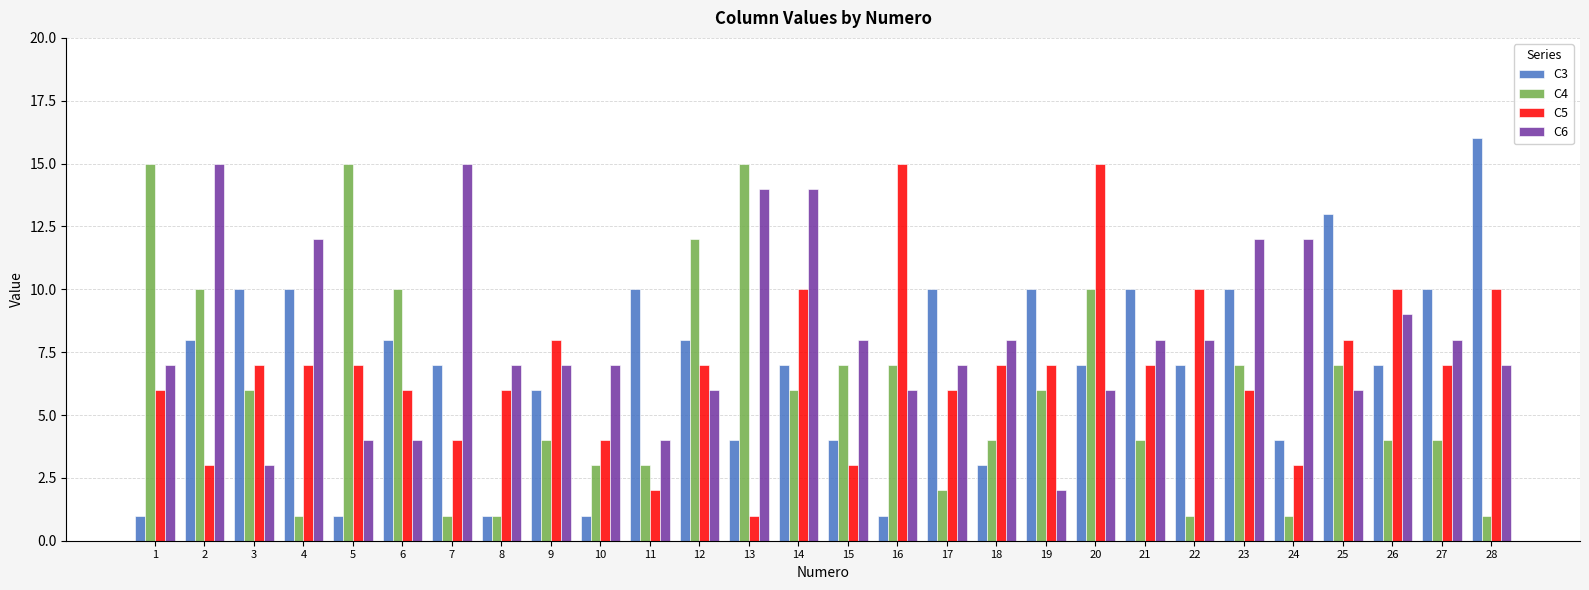

Reading left to right, what are all the values shown in this chart?

C3: 1	8	10	10	1	8	7	1	6	1	10	8	4	7	4	1	10	3	10	7	10	7	10	4	13	7	10	16
C4: 15	10	6	1	15	10	1	1	4	3	3	12	15	6	7	7	2	4	6	10	4	1	7	1	7	4	4	1
C5: 6	3	7	7	7	6	4	6	8	4	2	7	1	10	3	15	6	7	7	15	7	10	6	3	8	10	7	10
C6: 7	15	3	12	4	4	15	7	7	7	4	6	14	14	8	6	7	8	2	6	8	8	12	12	6	9	8	7